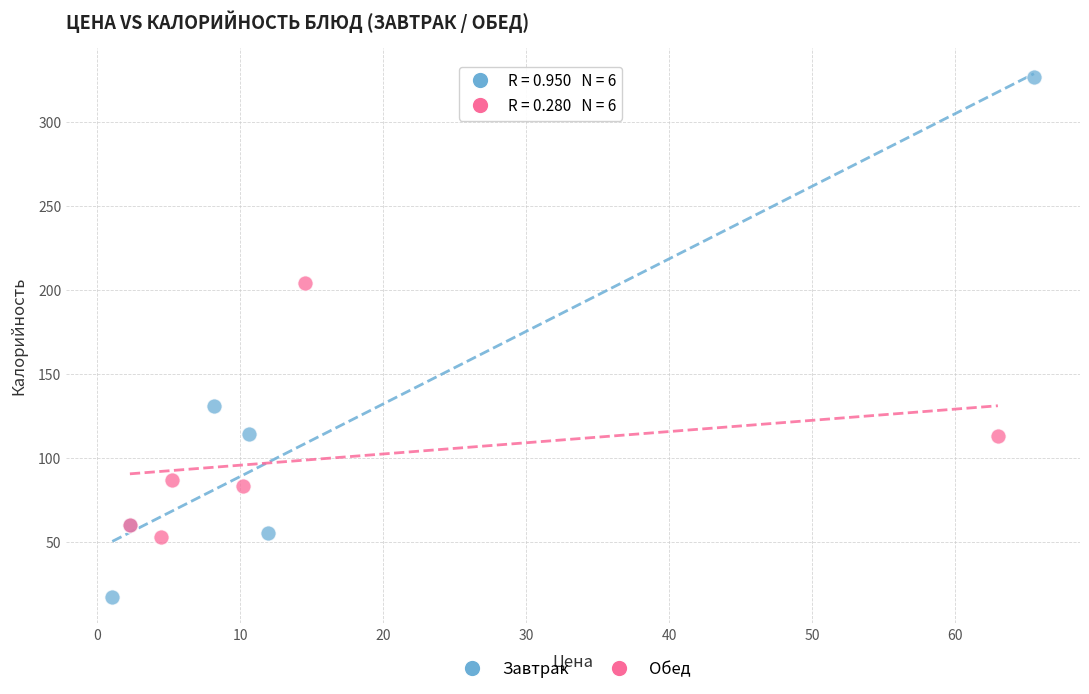

Which series reaches the maximum Y coordinate?

Завтрак